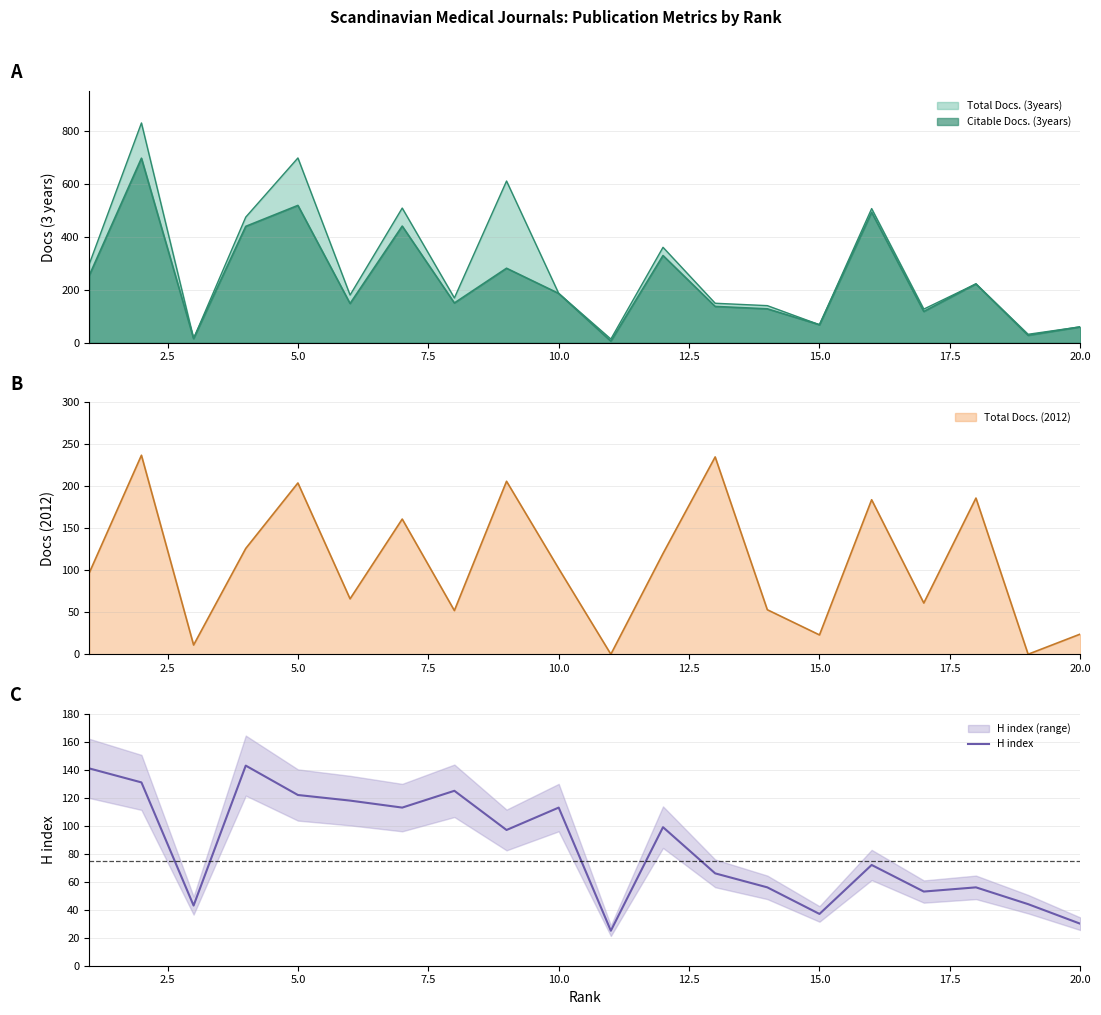

What is the minimum value for H index?

25